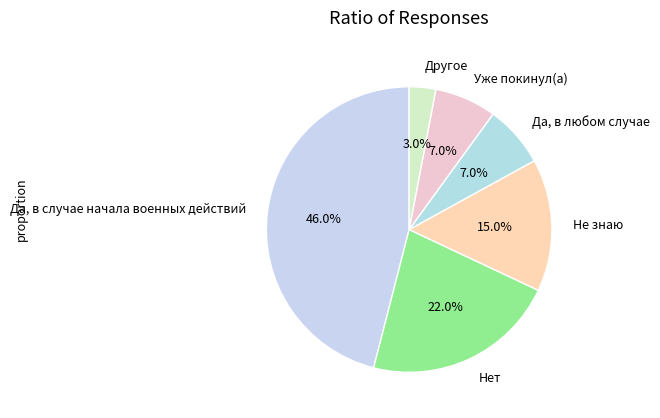

Which has a higher value, Не знаю or Уже покинул(а)?

Не знаю